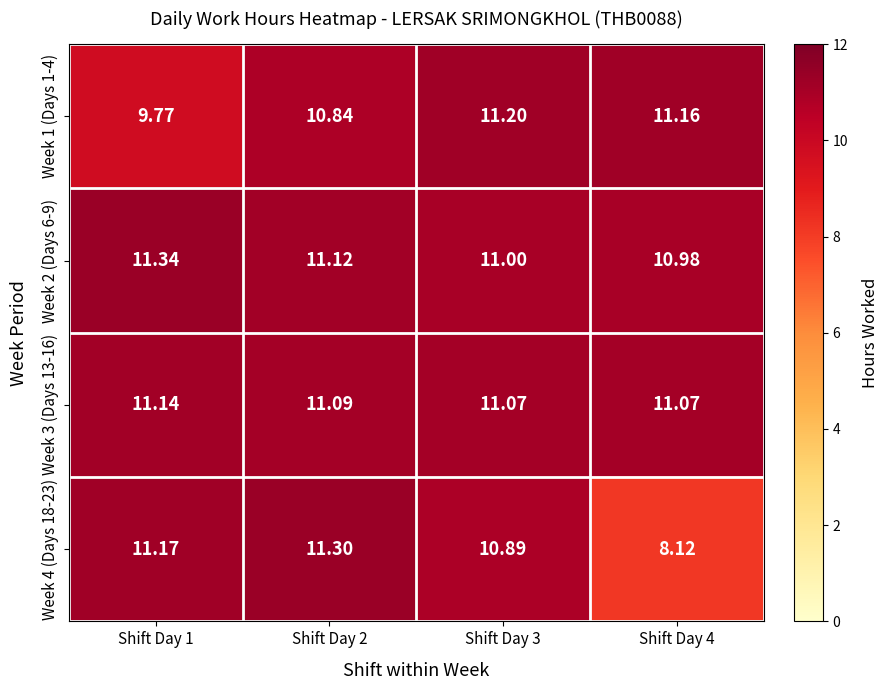

At which category is the sum across all series the highest?

Shift Day 2